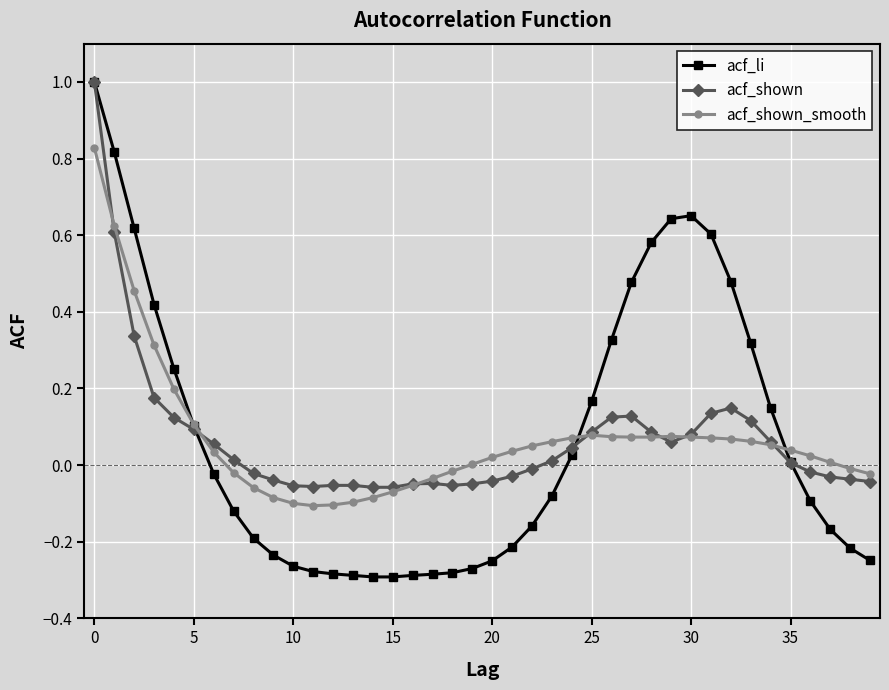

True or false: acf_shown_smooth has more than 0 interior local peaks.

True